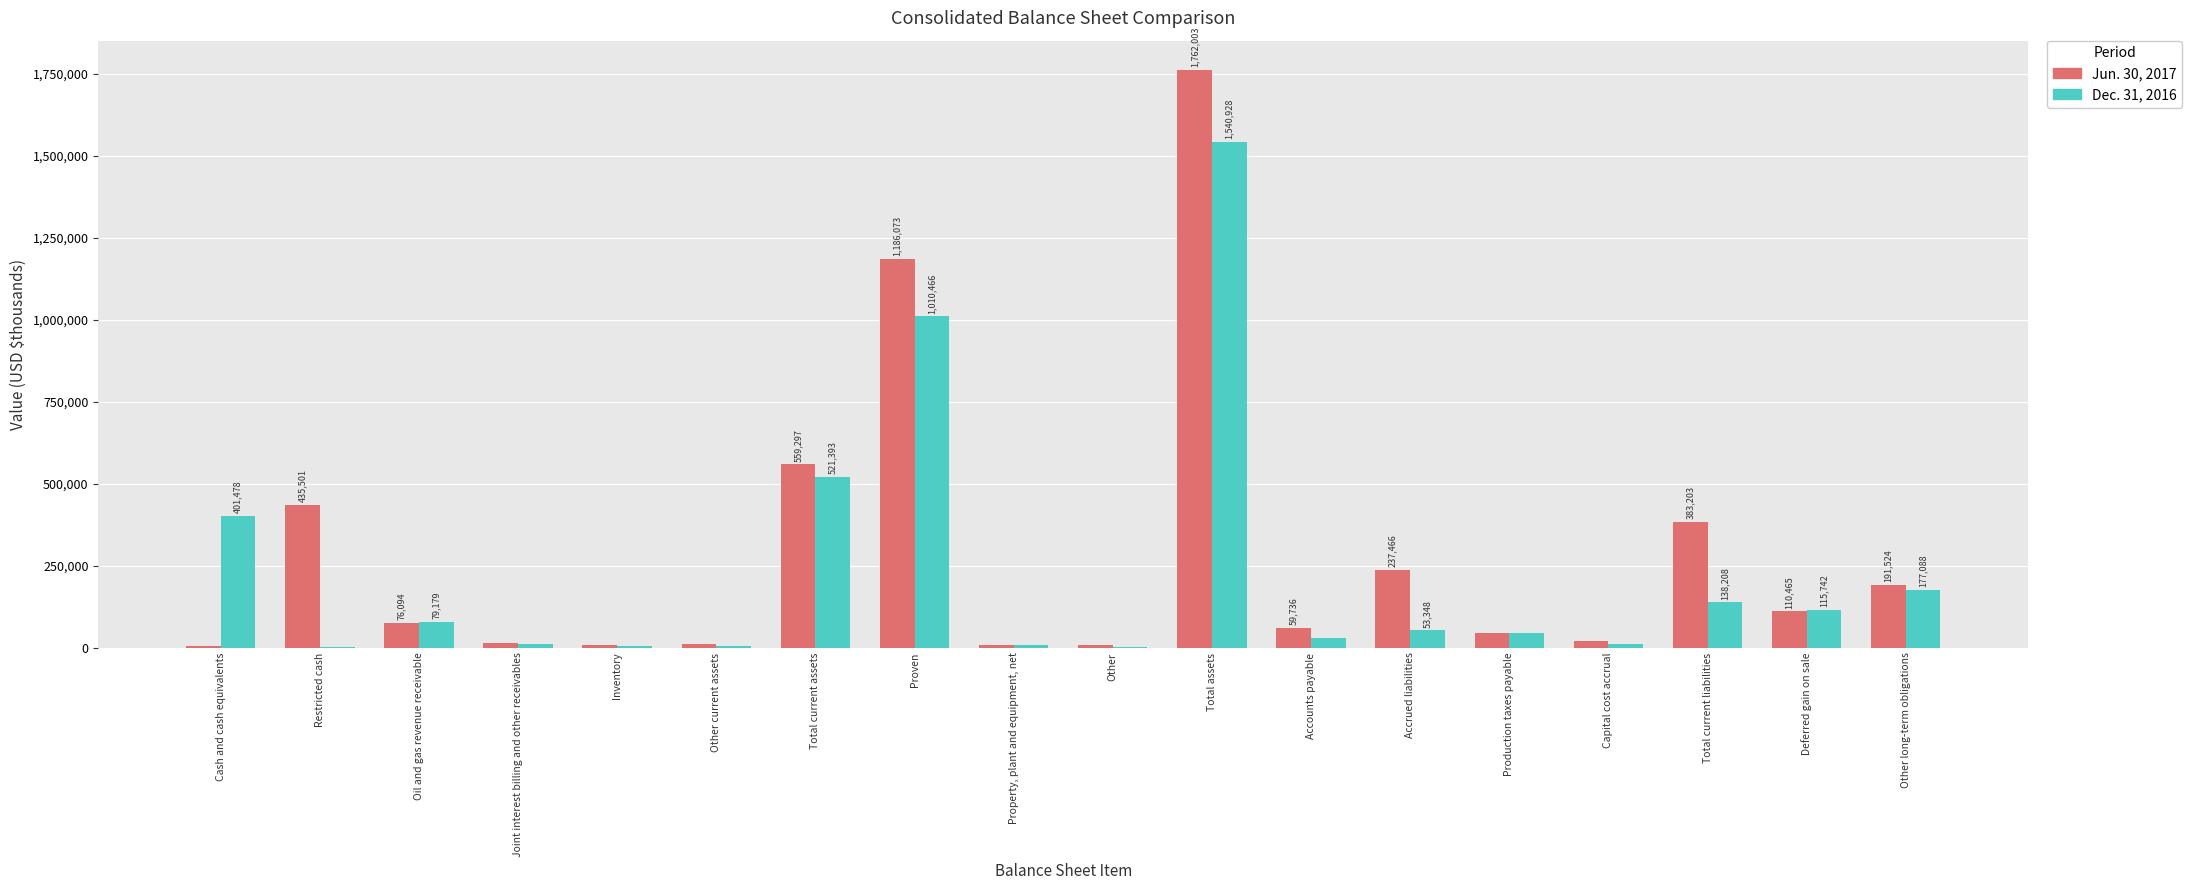

Which series has the largest range (max minus min)?

Jun. 30, 2017